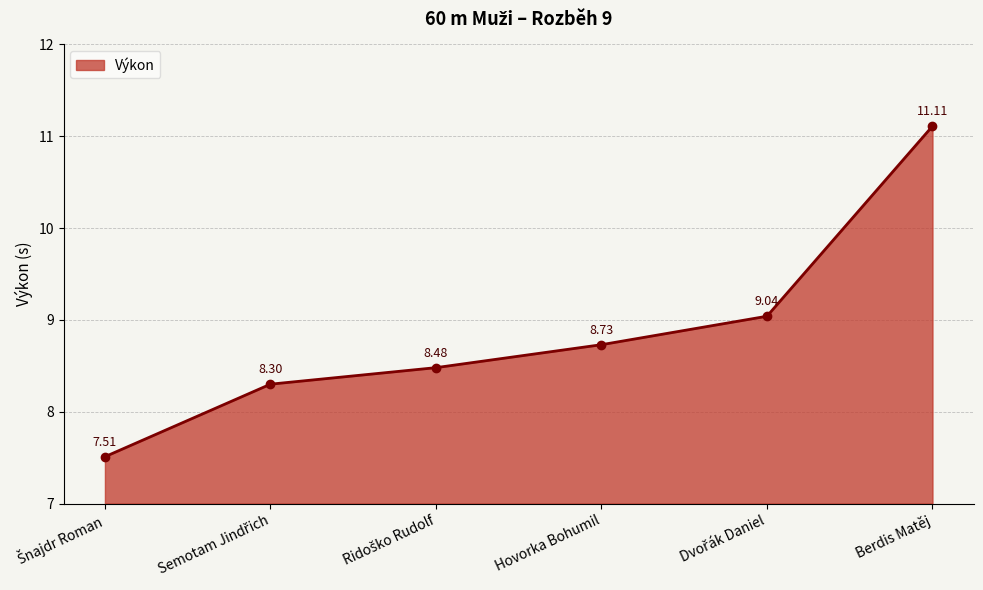

How many lines are shown in the chart?

1